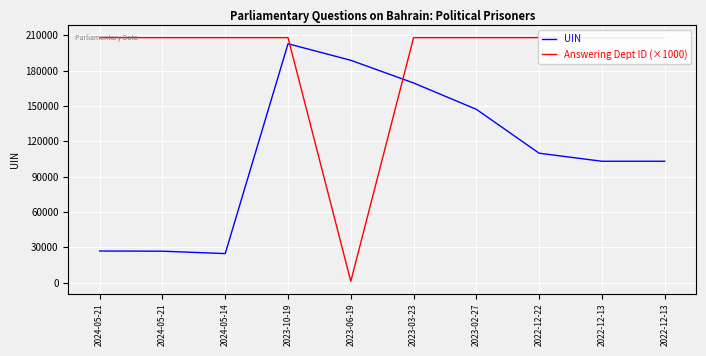

What are all the series names shown in the legend?

UIN, Answering Dept ID (×1000)